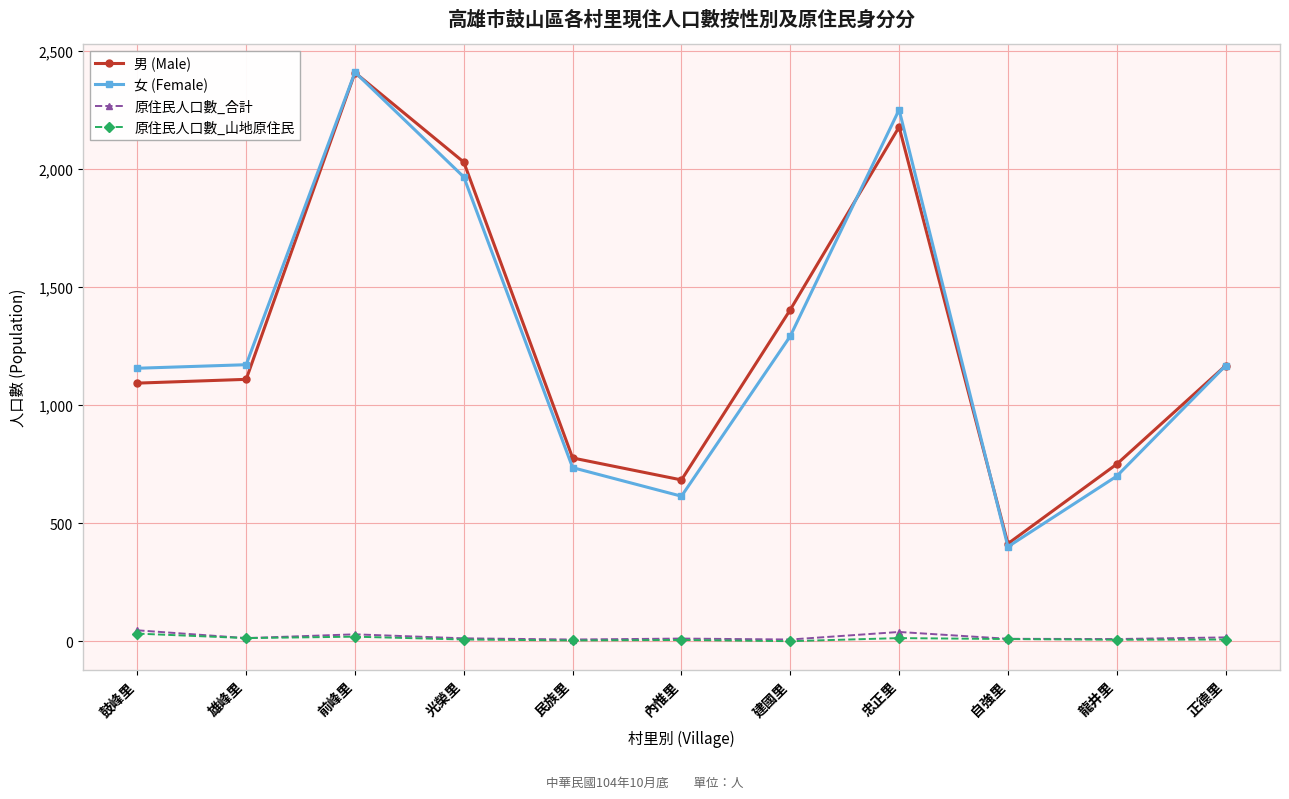

True or false: 原住民人口數_山地原住民 has more than 0 interior local peaks.

True